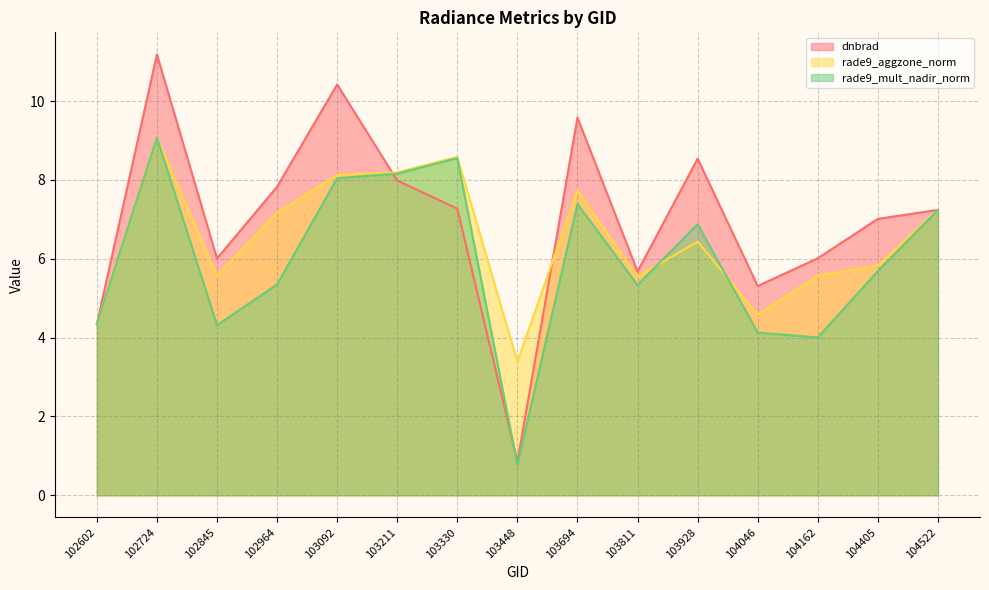

Between 104522 and 102724, which is larger?

102724